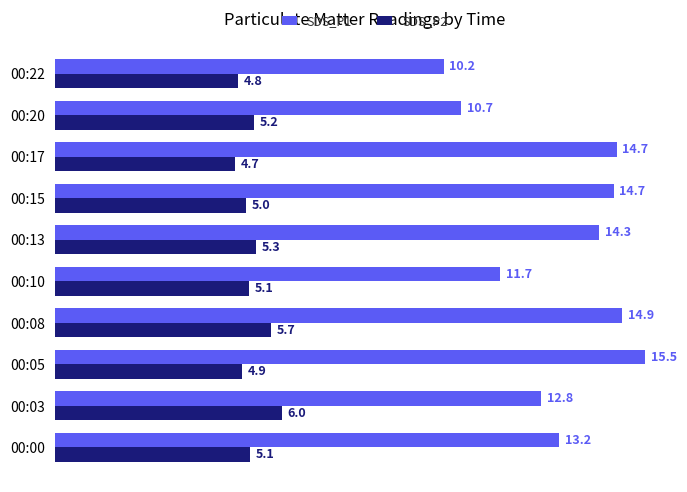

The value of SDS_P1 at 00:22 is 5.7. True or false?

False